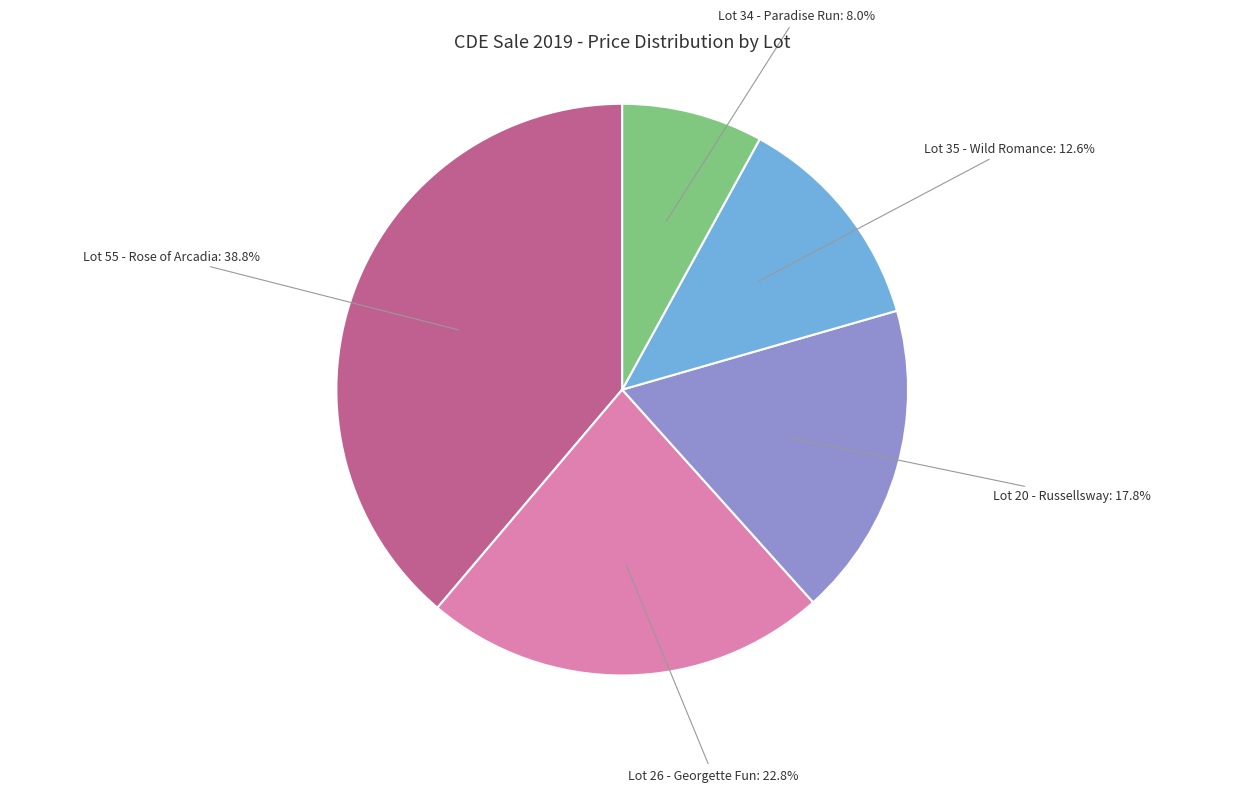

Is it true that Lot 35 - Wild Romance is 22% of the pie?

False